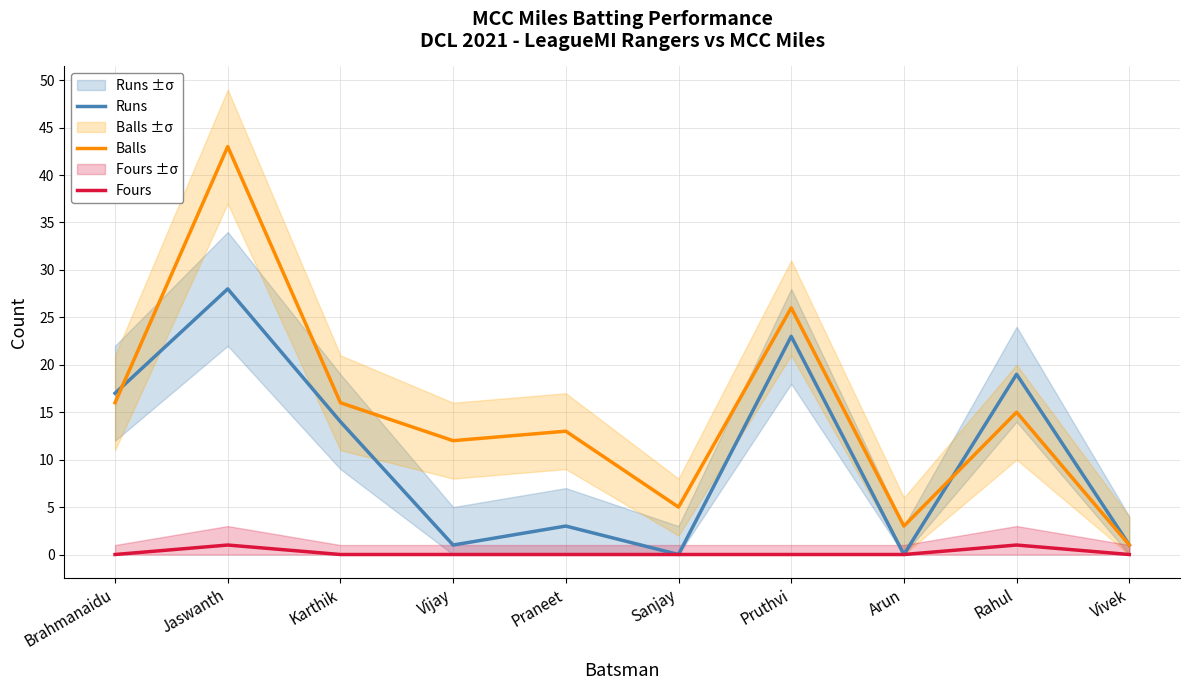

Count the number of data series in this chart.

3